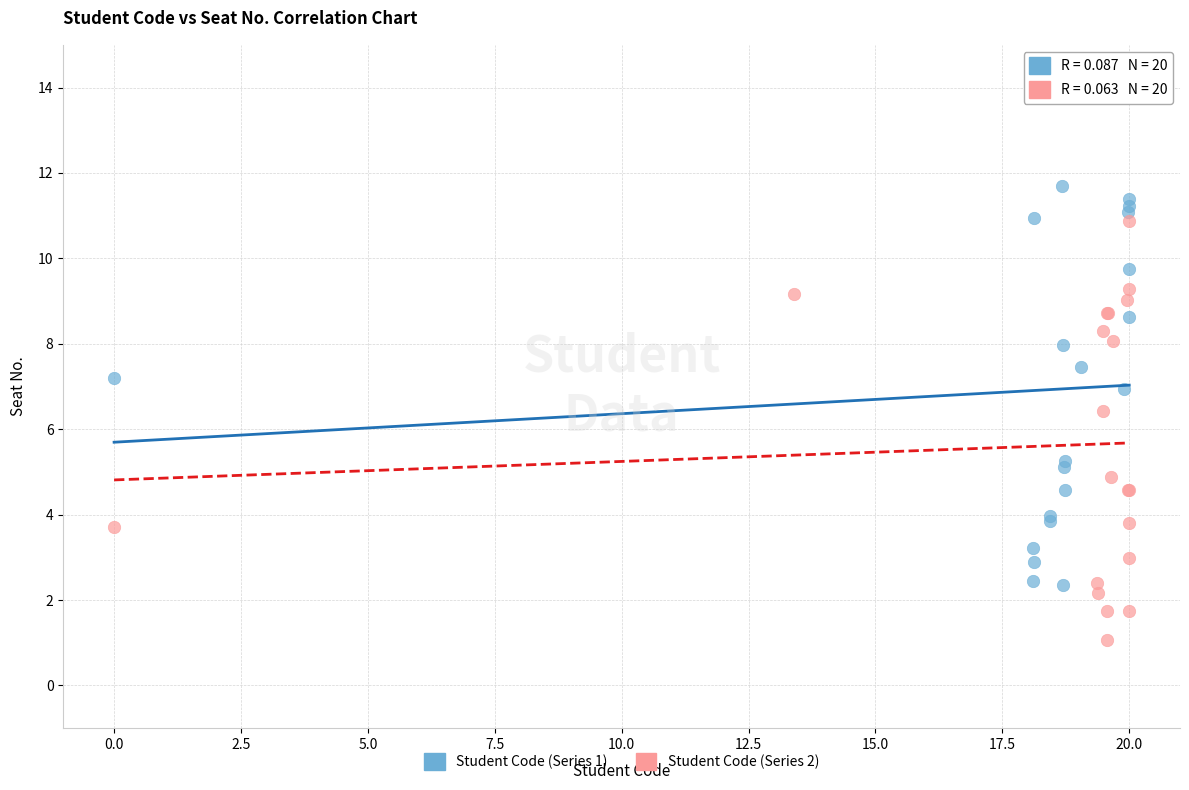

What are all the series names shown in the legend?

Student Code (Series 1), Student Code (Series 2)